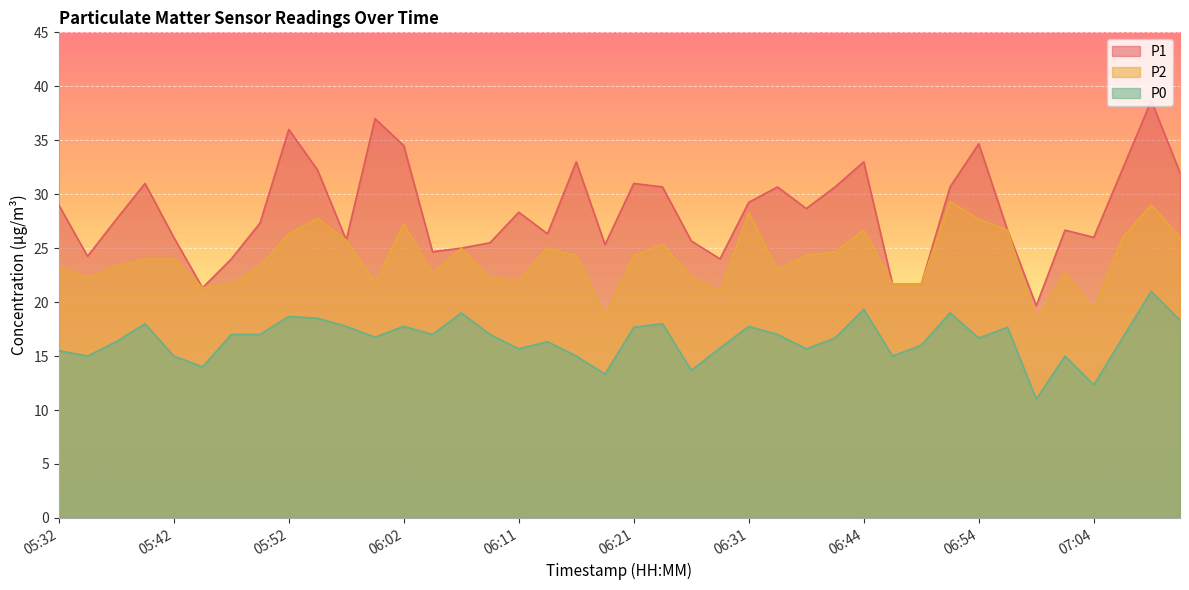

How many values in the P2 series are below 24?

19